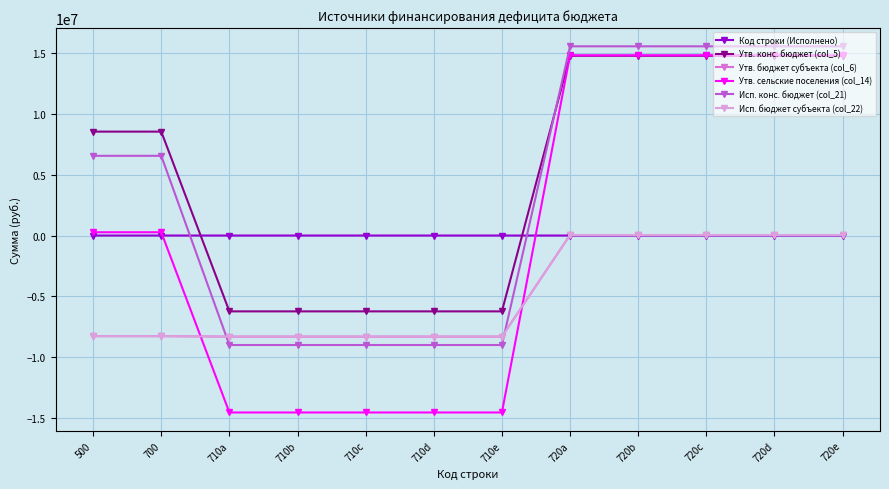

What is the lowest value of the Исп. бюджет субъекта (col_22) series?

-8315109.6